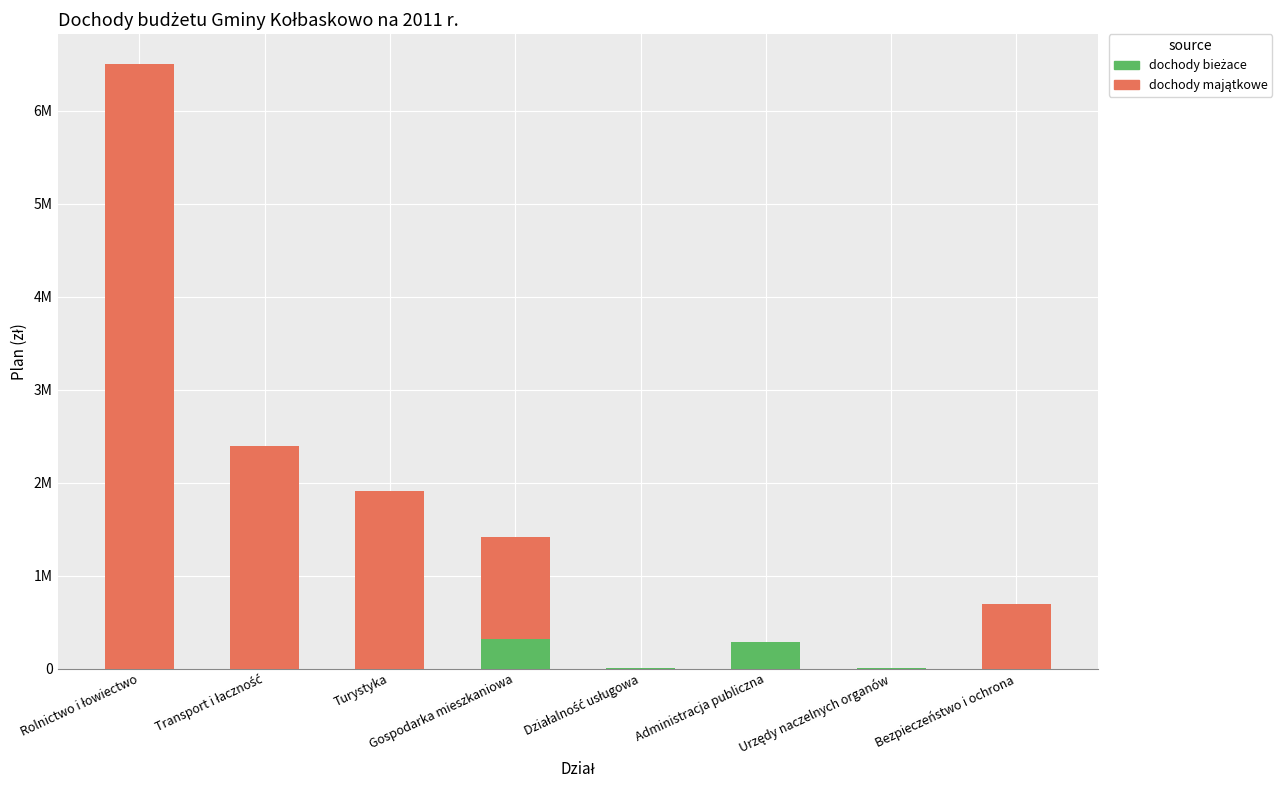

Are the bars horizontal?

No